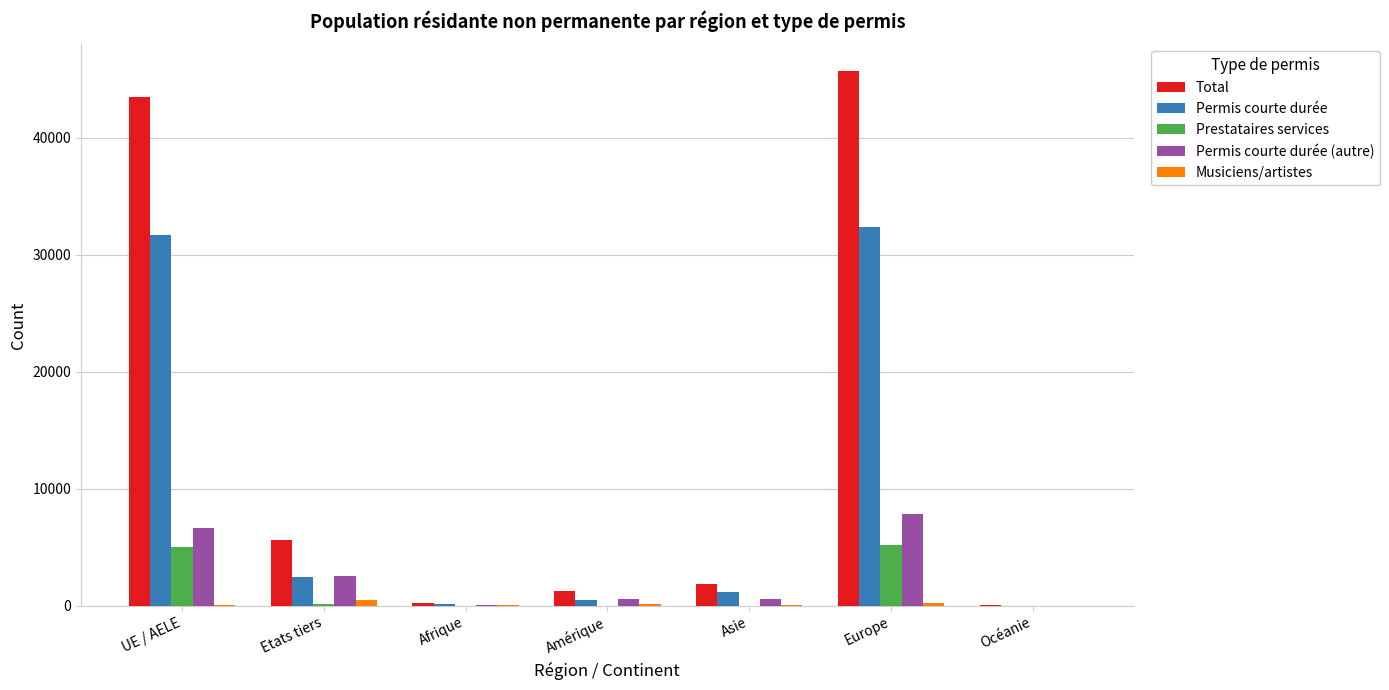

Read the Permis courte durée (autre) value at Amérique, to the nearest 50.

600